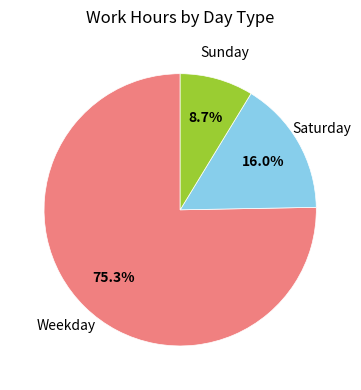

How much of the chart is everything except Sunday?

91.3%